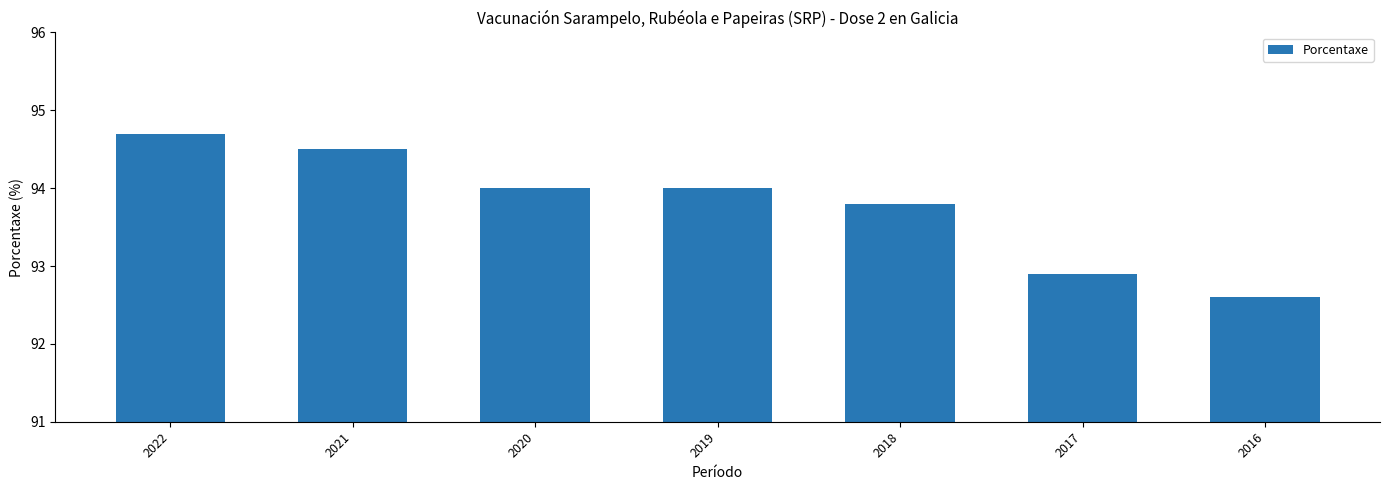

What is the value of the 7th bar from the left?

92.6